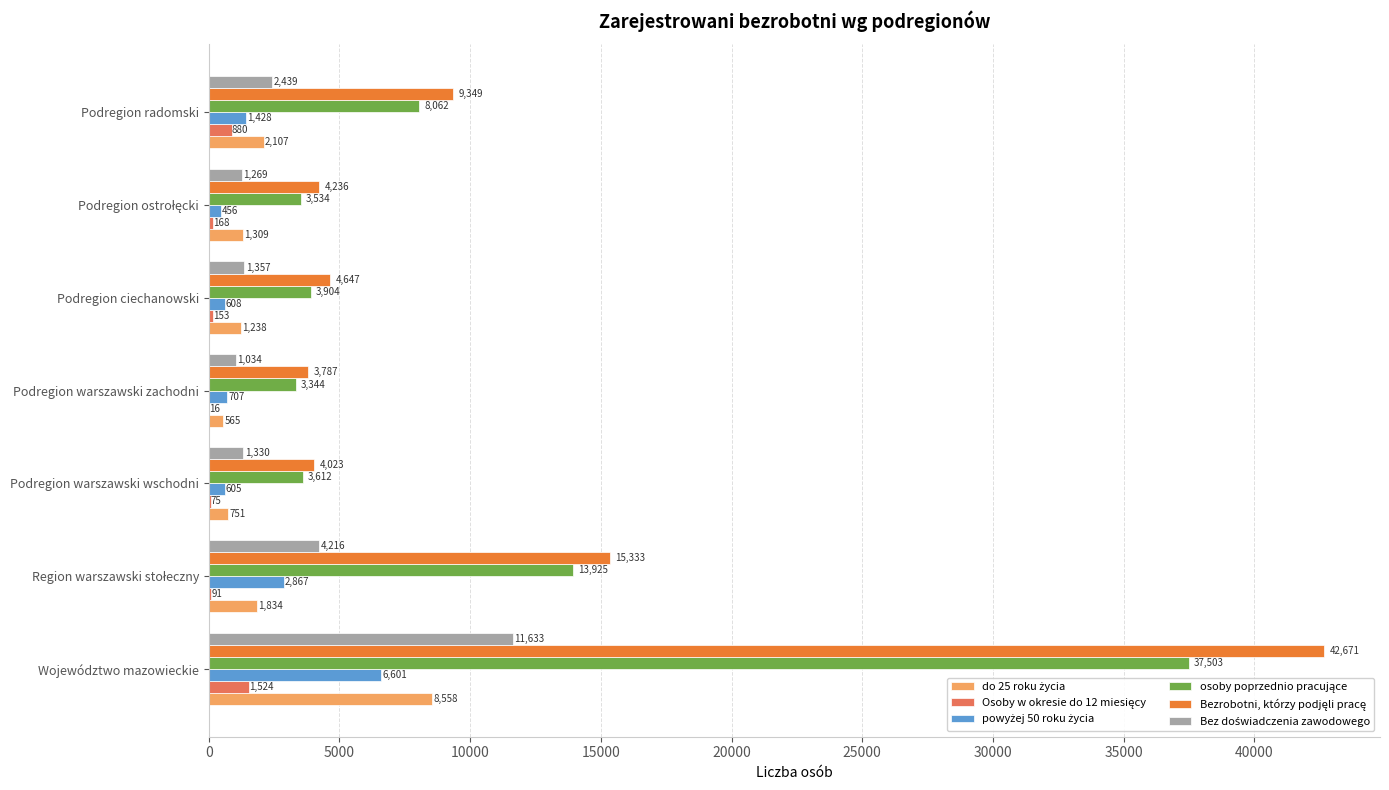

What is the maximum value shown in the chart?

42671